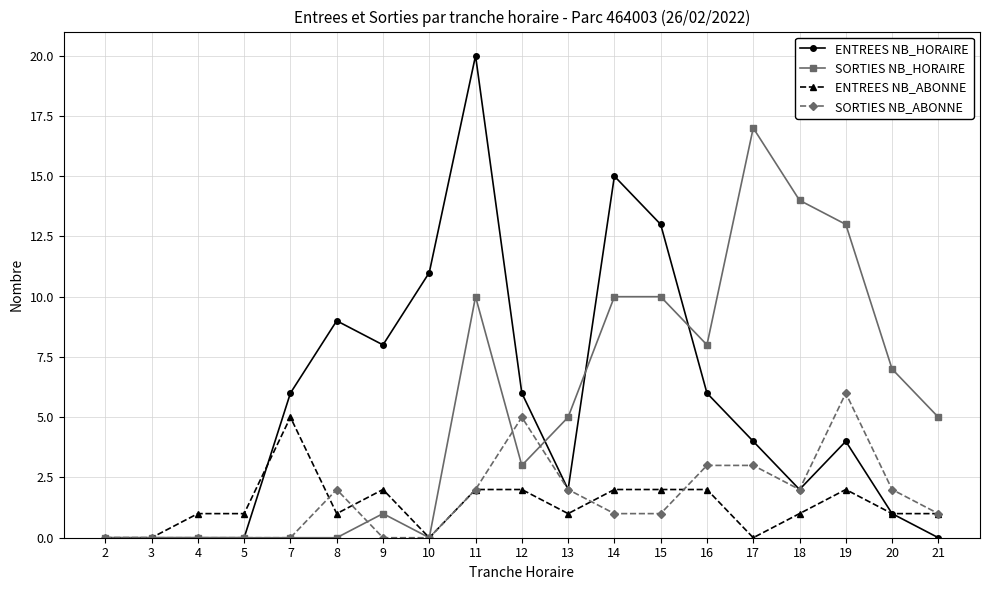

True or false: SORTIES NB_ABONNE has a value of -4 at 10.

False